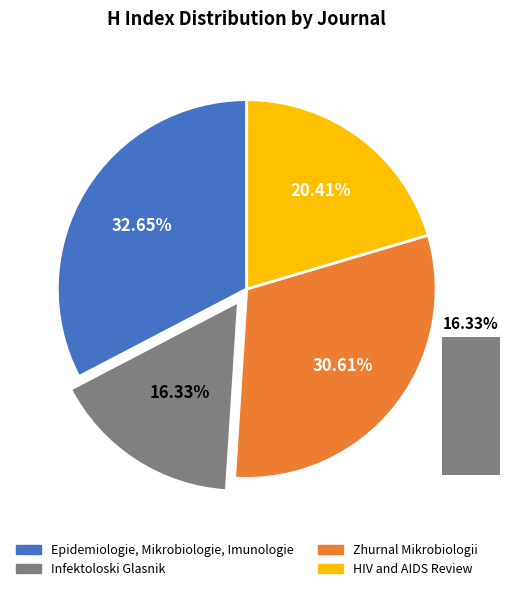

Combined, do Infektoloski Glasnik and HIV and AIDS Review account for over 50%?

No